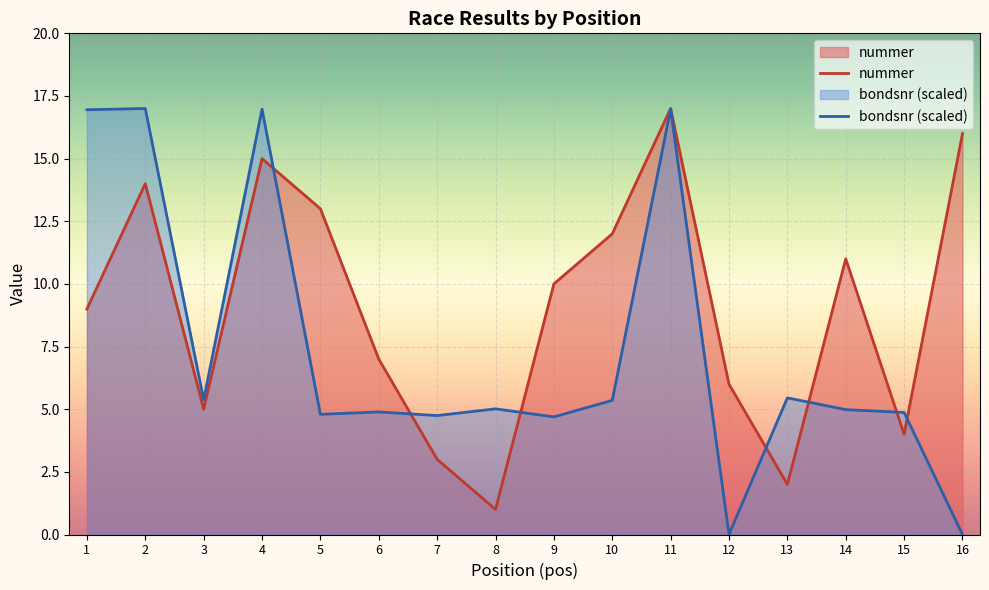

What is the sum of the nummer values at 3 and 16?

21.0